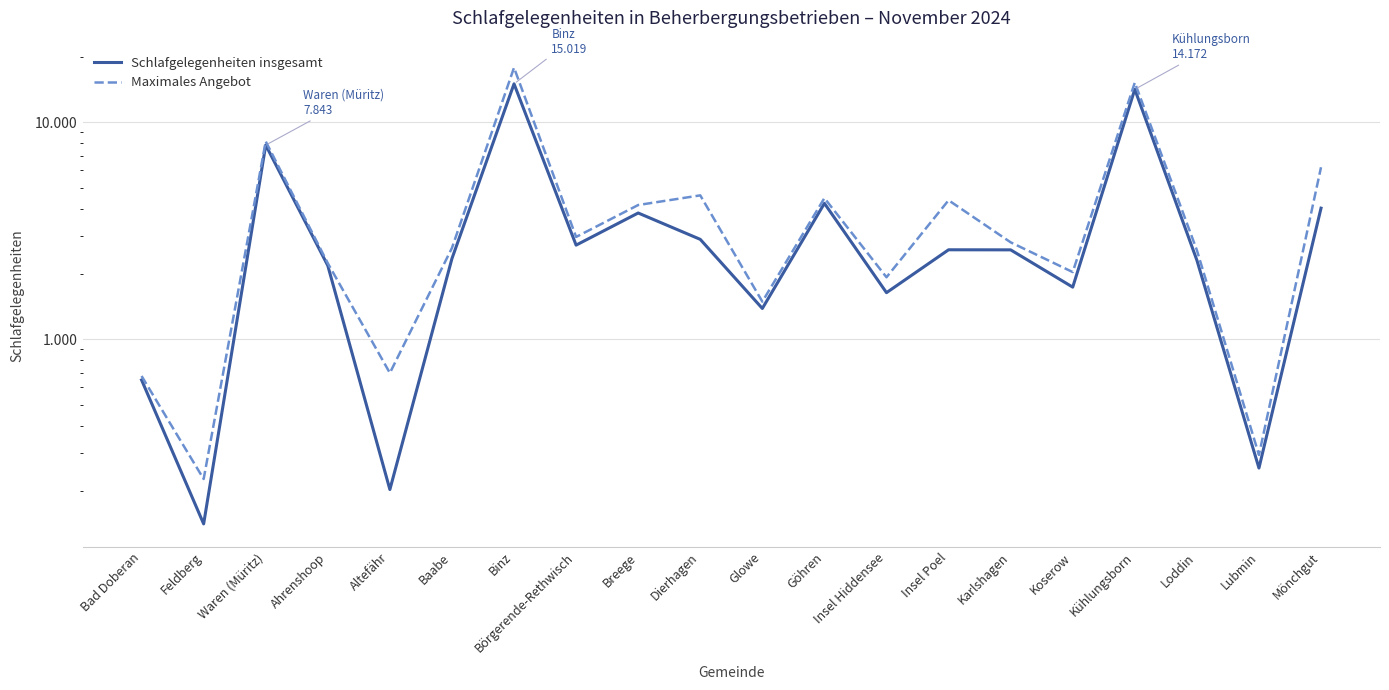

True or false: Maximales Angebot and Schlafgelegenheiten insgesamt cross at least once.

False